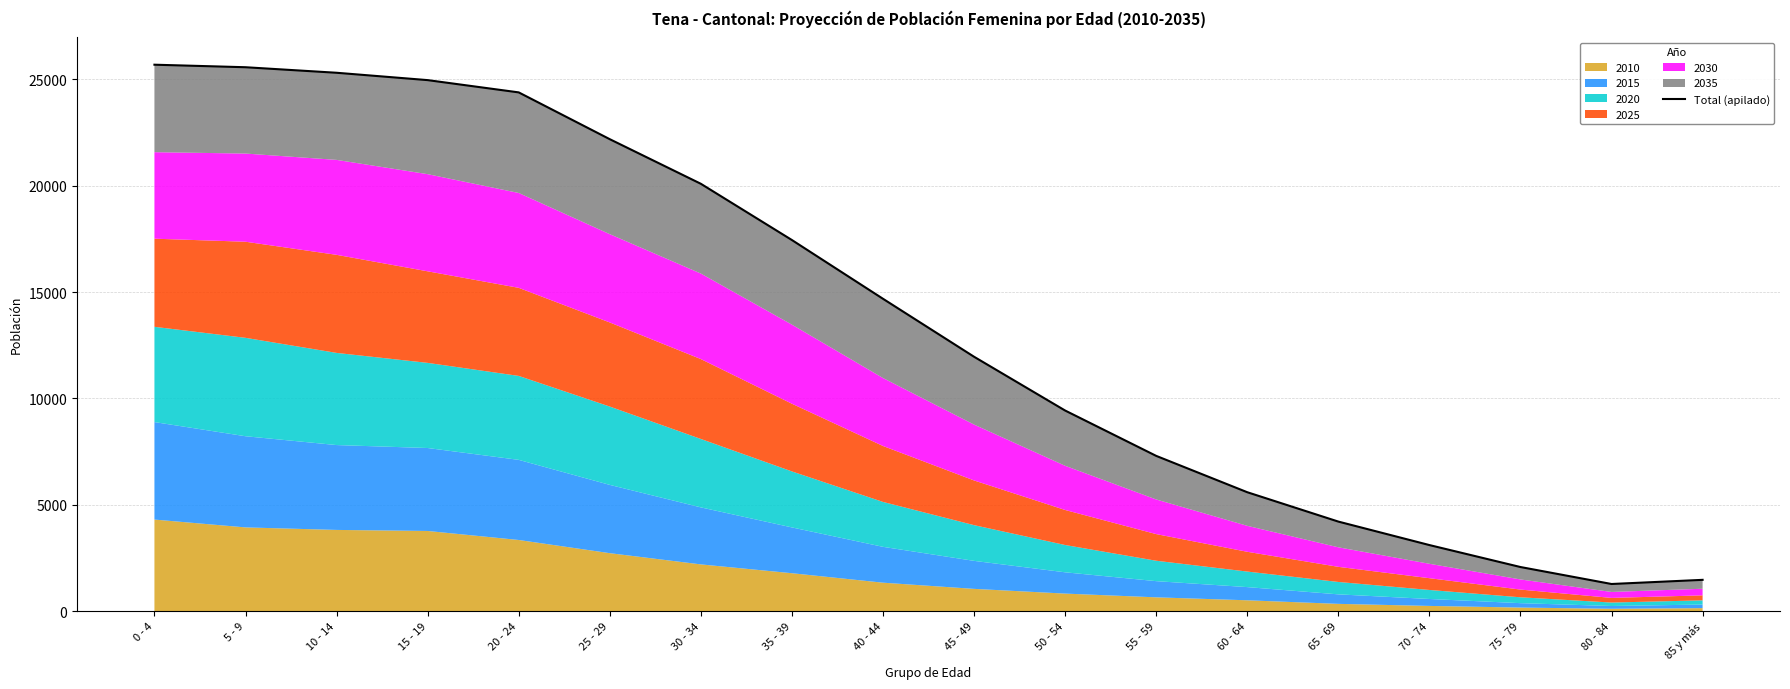

What is the average value?

13707